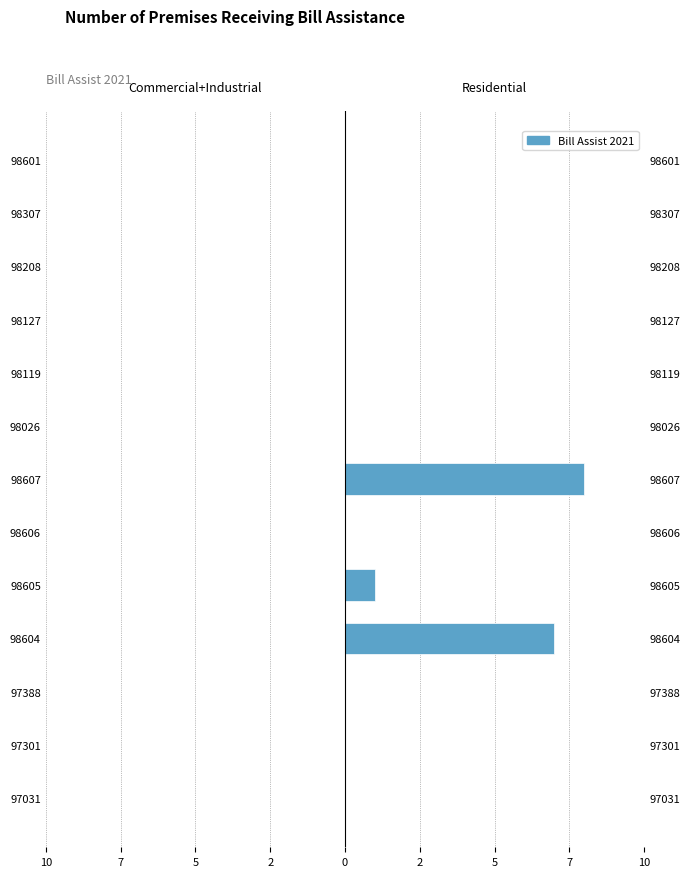

List the series in order of their overall mean, lowest first.

Commercial+Industrial, Residential